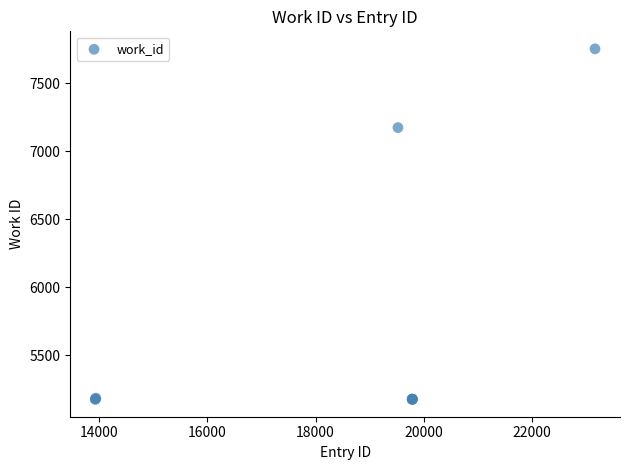

What Y value in the scatter plot is closest to 6465?

7175